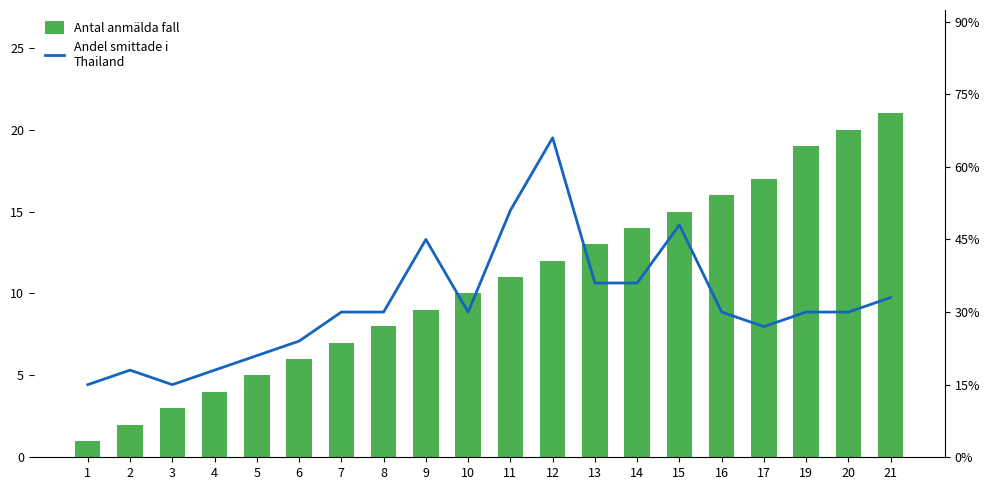

At which category is the sum across all series the highest?

12